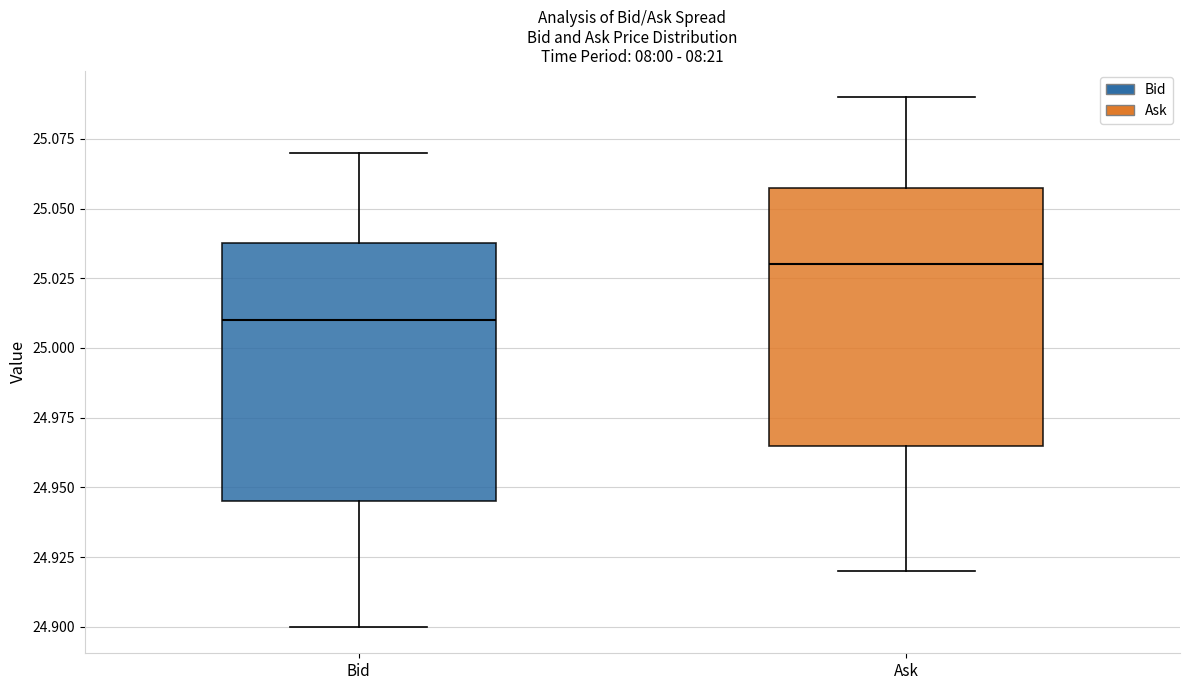

Reading left to right, transcribe this box plot: for each box, give where its median line is, the range the box spans, and where its two whiskers end, as read against the y-axis. The values are not printed on the chart, so give them approximately, as read against the axis.

Bid: median 25.010, box 24.945 to 25.040, whiskers 24.900 to 25.070
Ask: median 25.030, box 24.965 to 25.060, whiskers 24.920 to 25.090